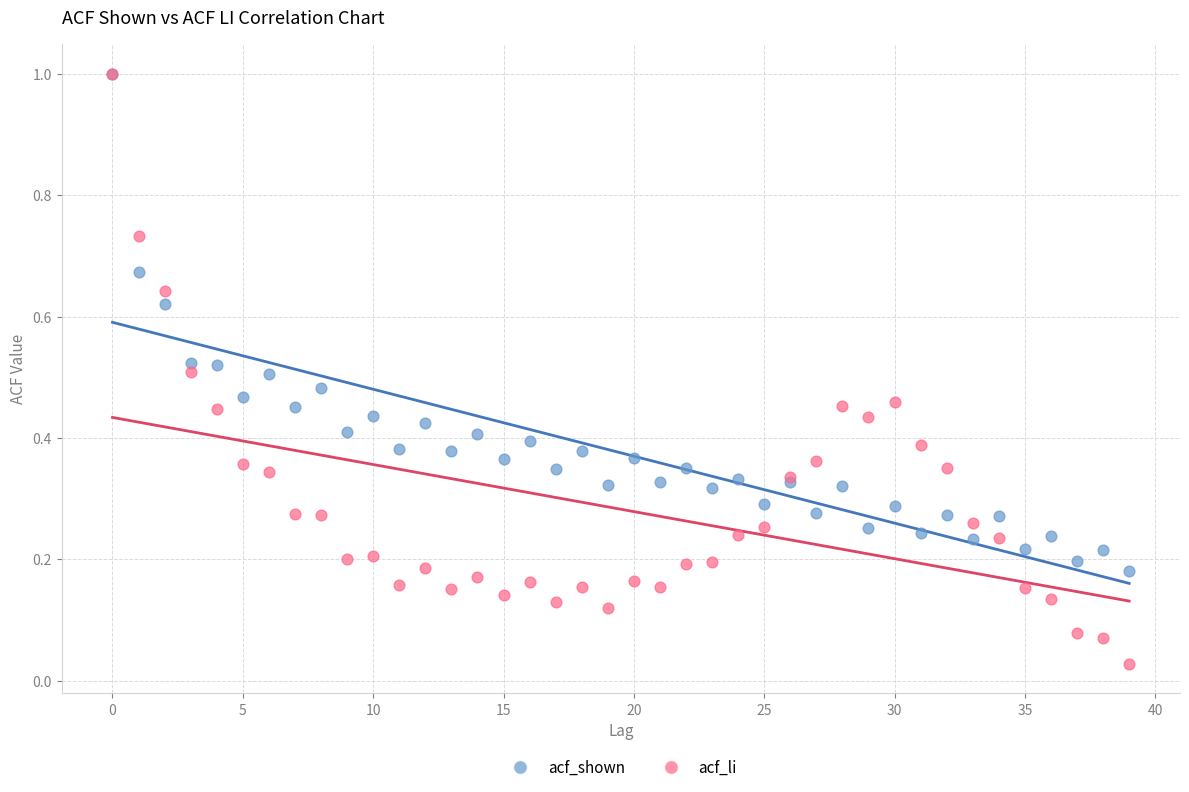

Which series contains the lowest Y value?

acf_li